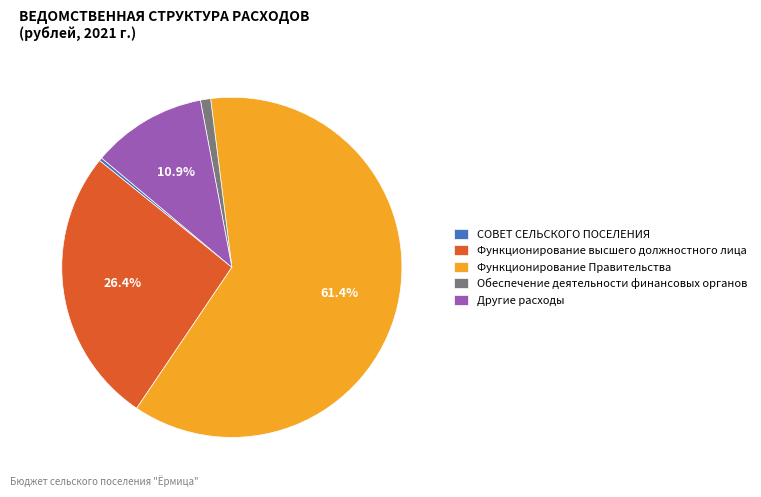

True or false: Обеспечение деятельности финансовых органов accounts for 11% of the total.

False